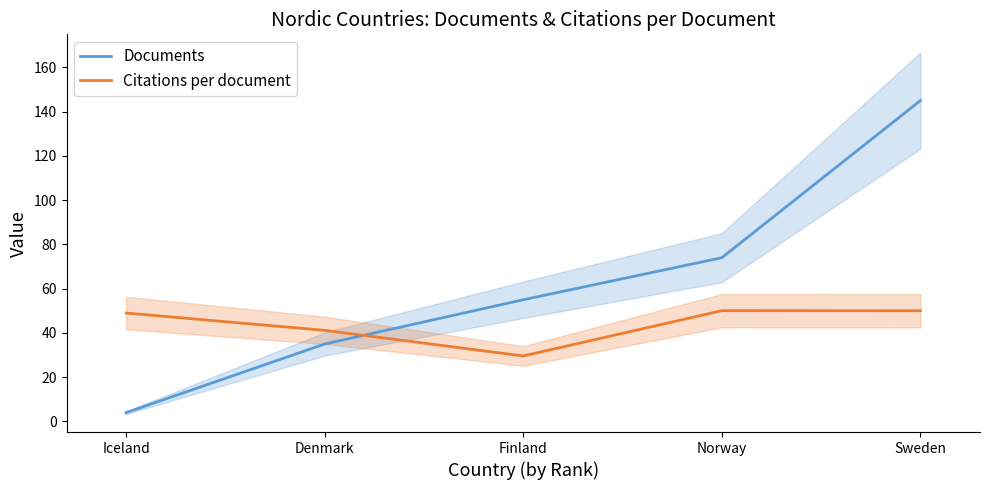

How many Documents values are between 35 and 74?

3